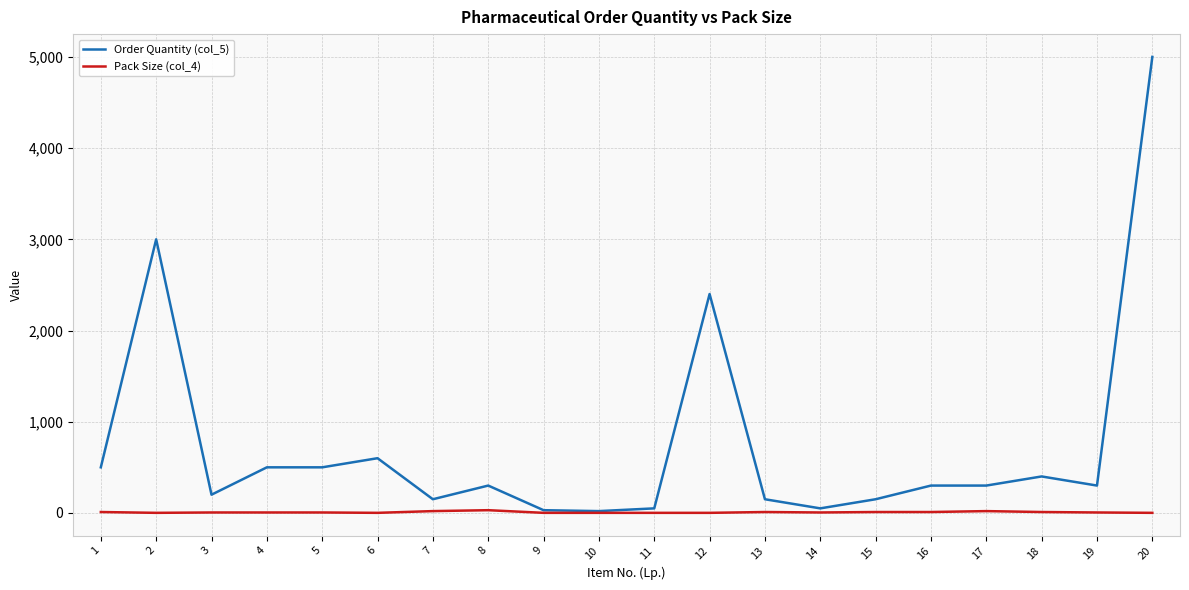

What is the sum of the Order Quantity (col_5) values at 7 and 2?

3150